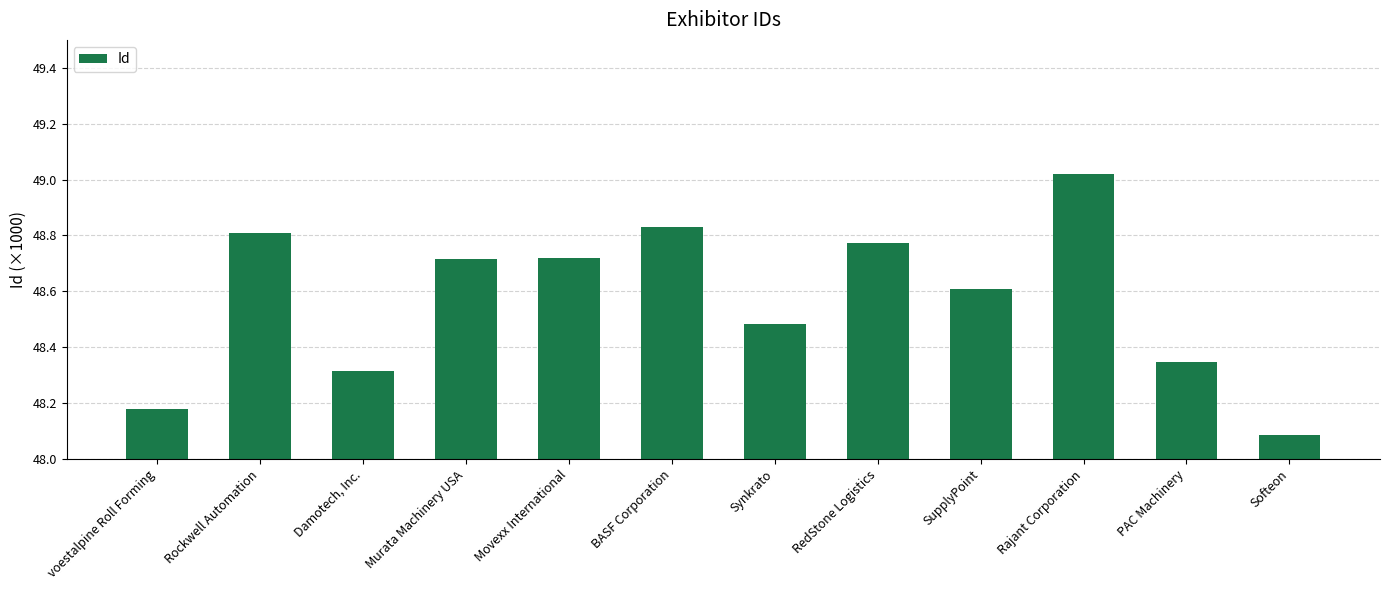

What is the label of the 2nd bar from the right?

PAC Machinery